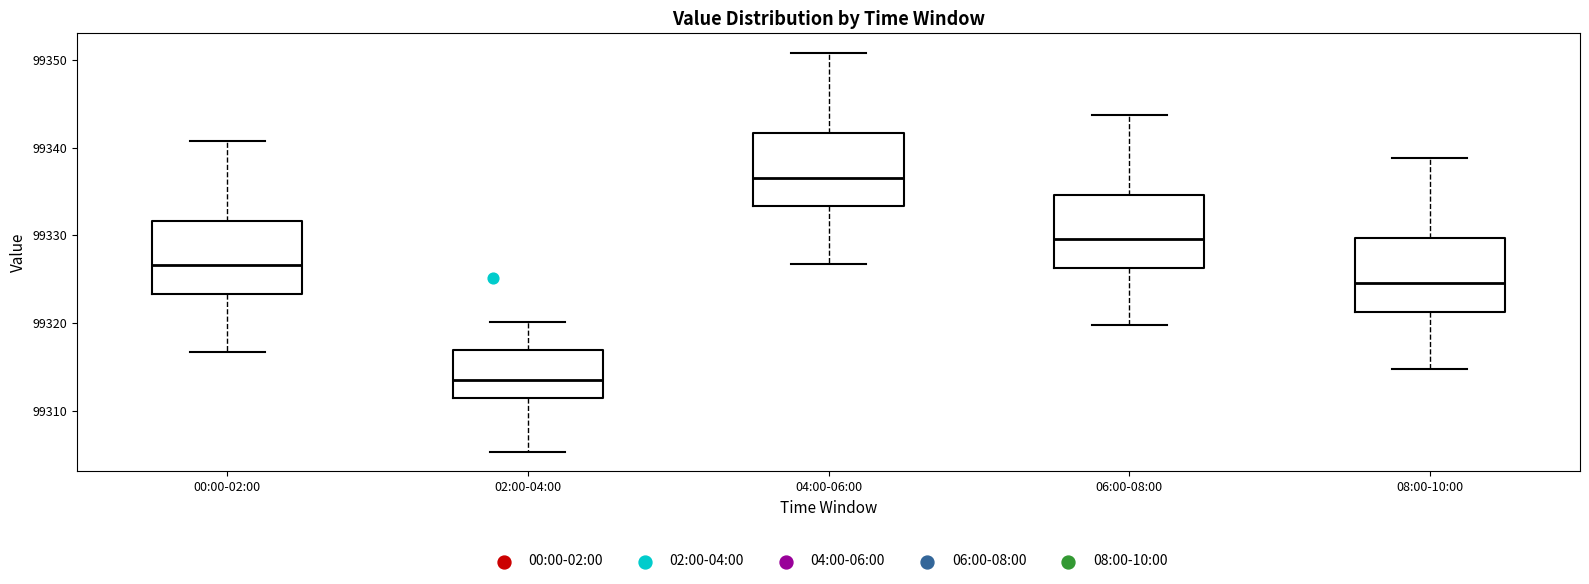

Reading left to right, read every box against the y-axis: the position of its median line, the range the box covers, and the ends of its whiskers. The values are not printed on the chart, so give them approximately, as read against the axis.

00:00-02:00: median 99327, box 99323 to 99332, whiskers 99317 to 99341
02:00-04:00: median 99314, box 99312 to 99317, whiskers 99305 to 99320
04:00-06:00: median 99337, box 99333 to 99342, whiskers 99327 to 99351
06:00-08:00: median 99330, box 99326 to 99335, whiskers 99320 to 99344
08:00-10:00: median 99325, box 99321 to 99330, whiskers 99315 to 99339